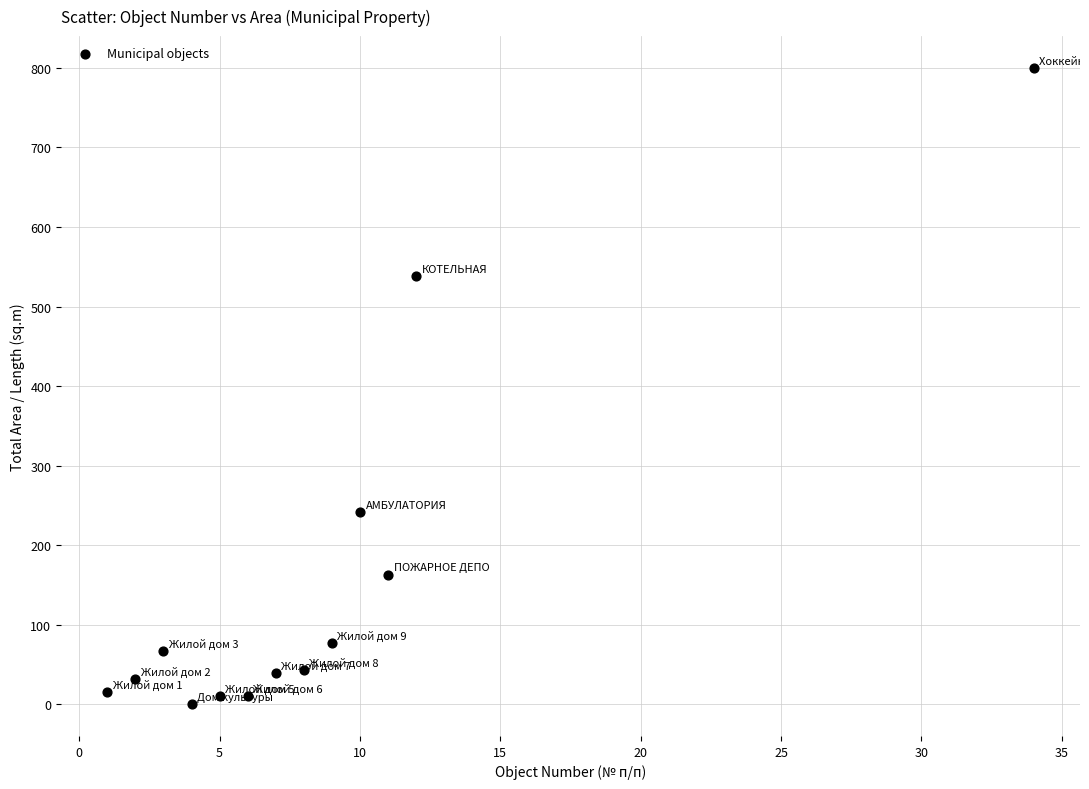

What Y value in the scatter plot is closest to 400?

538.0